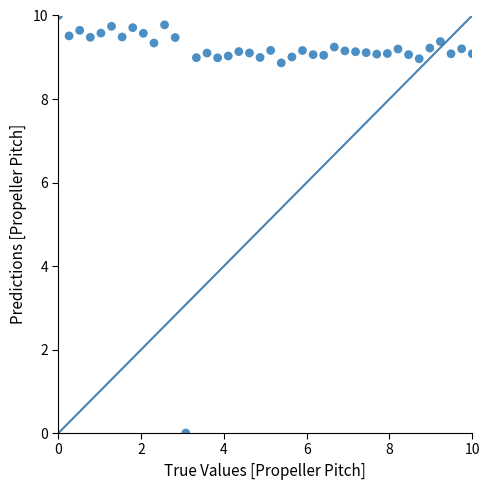

What is the range of Y values (max minus min)?

10.0